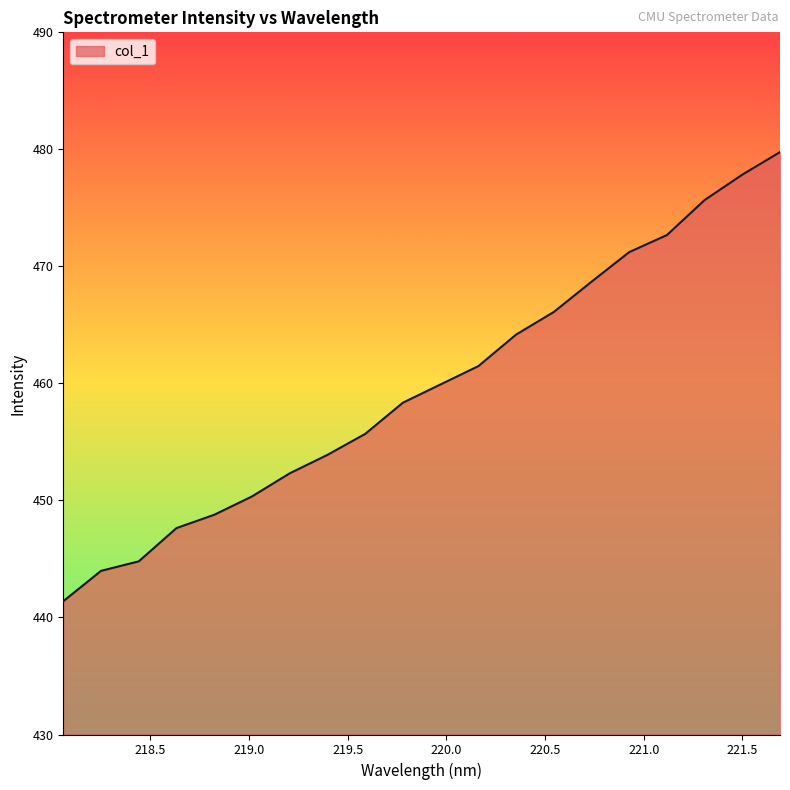

What is the minimum value shown in the chart?

441.4